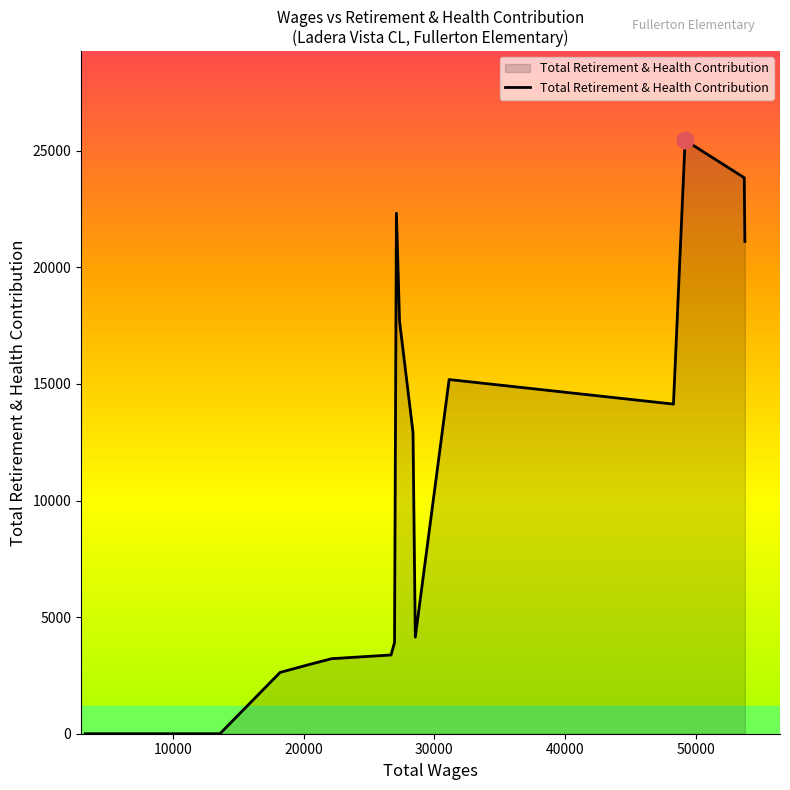

What is the maximum value shown in the chart?

25455